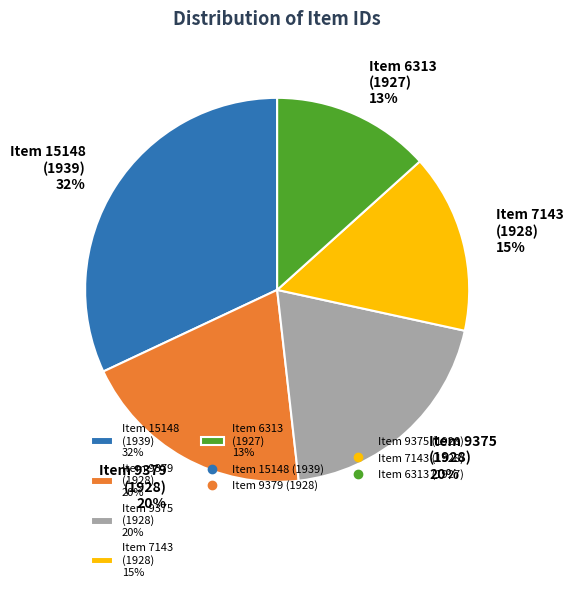

Do Item 6313 (1927) 13% and Item 7143 (1928) 15% together represent more than half of the pie?

No